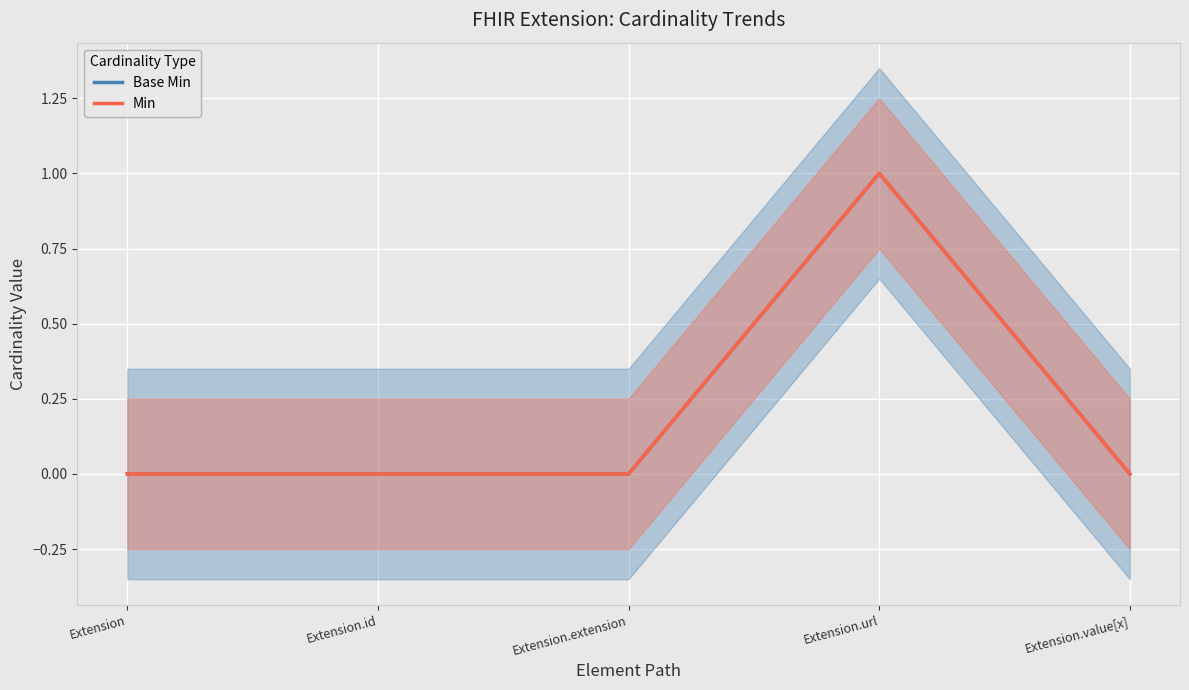

Which series has the largest total across all categories?

Base Min